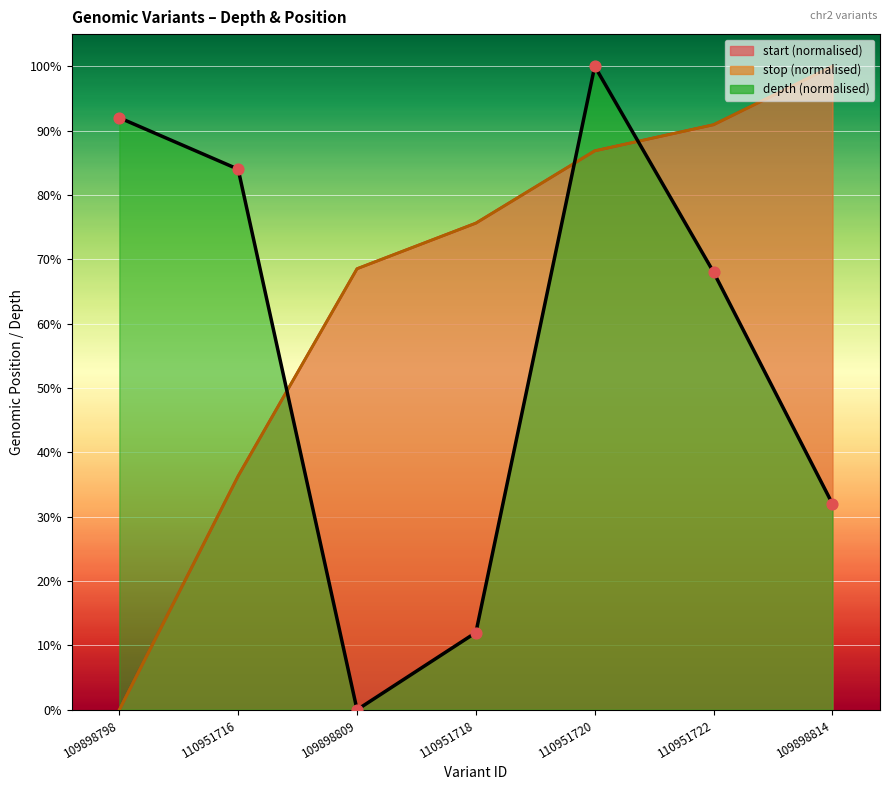

What is the total value across all series at 110951718?

1.6